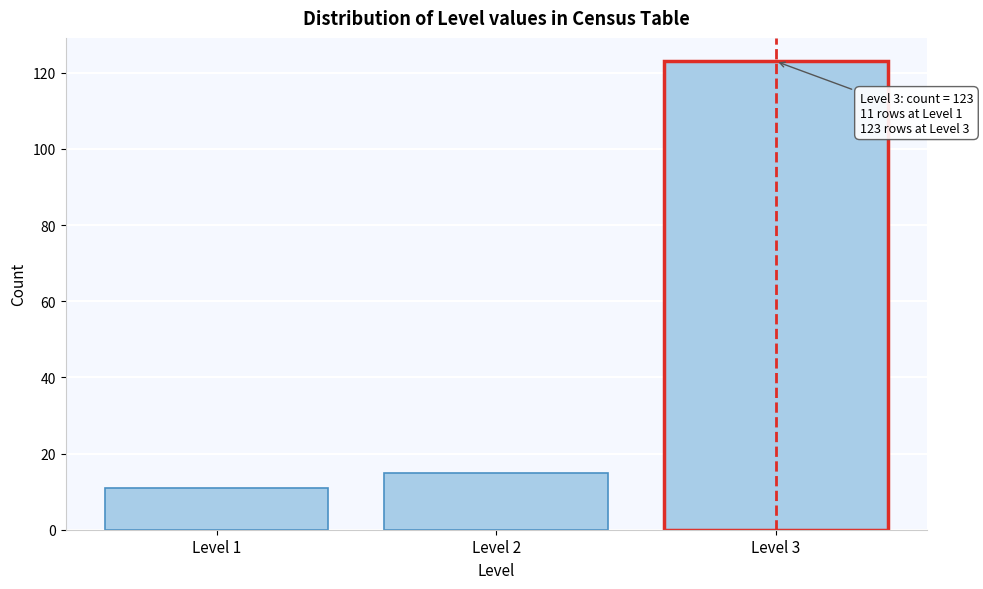

Reading left to right, list all the values displayed in this chart.

11	15	123